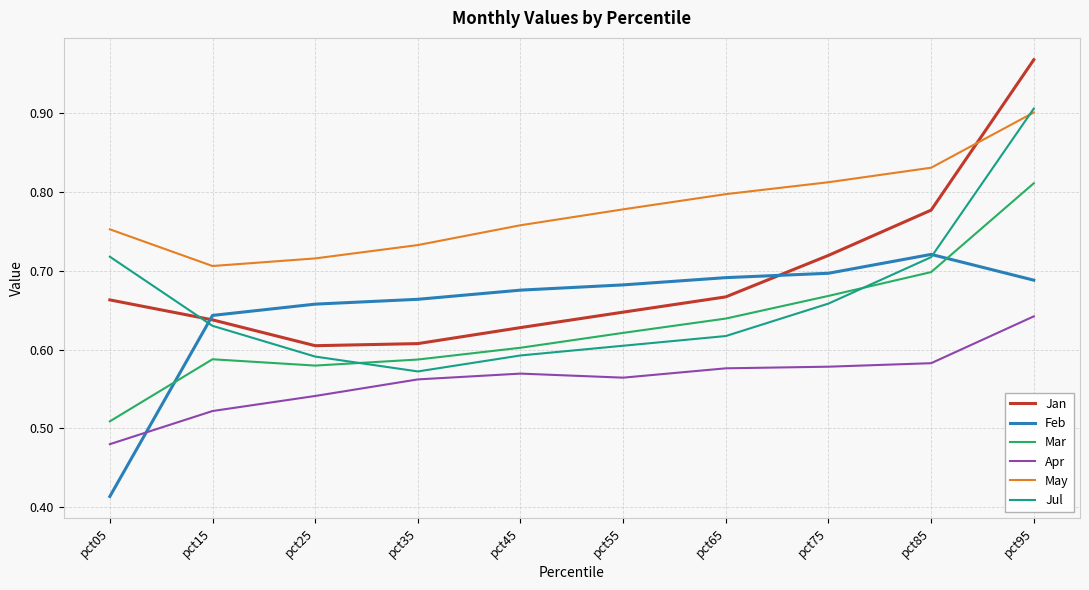

The value of Feb at pct45 is 0.7. True or false?

True